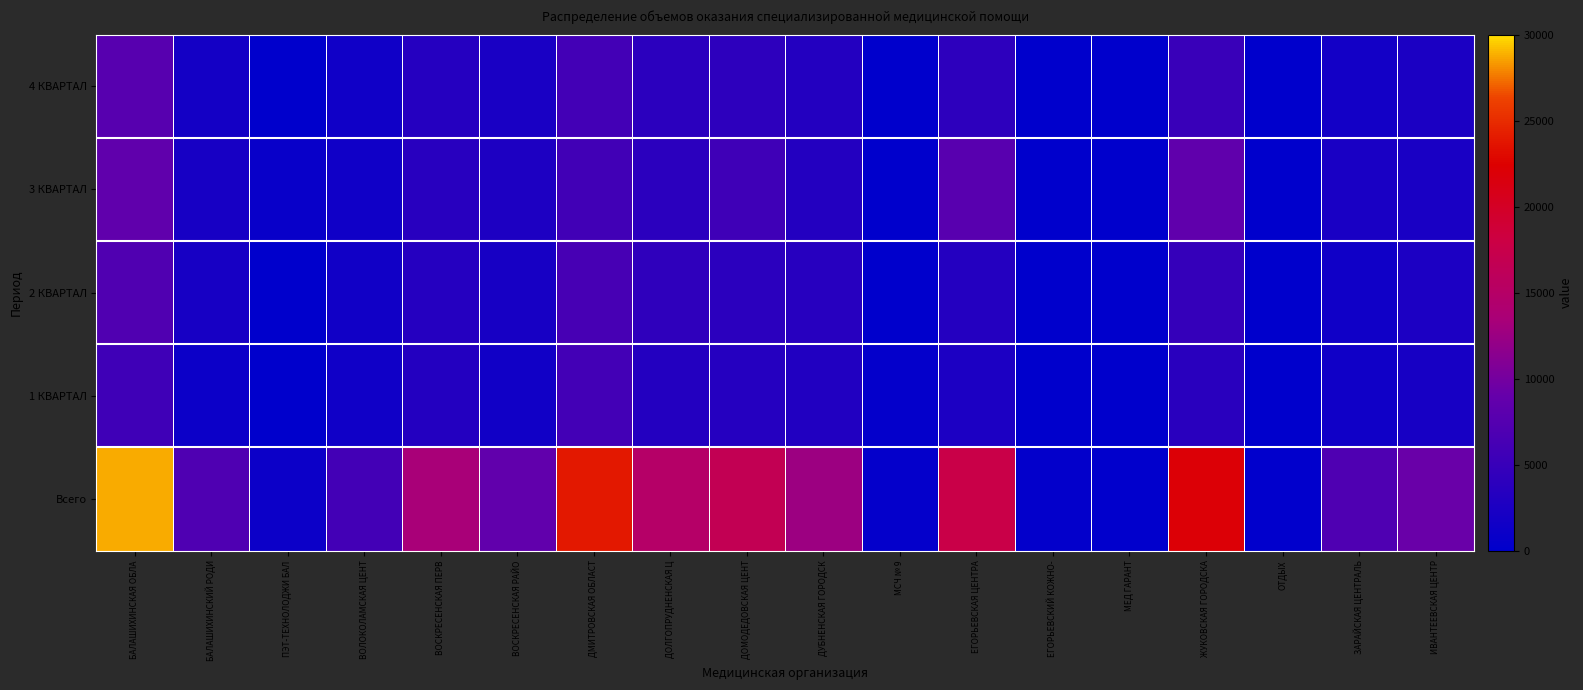

Reading left to right, extract all data points from this chart.

Всего: БАЛАШИХИНСКАЯ ОБЛА=28767	БАЛАШИХИНСКИЙ РОДИ=7015	ПЭТ-ТЕХНОЛОДЖИ БАЛ=1086	ВОЛОКОЛАМСКАЯ ЦЕНТ=5887	ВОСКРЕСЕНСКАЯ ПЕРВ=13383	ВОСКРЕСЕНСКАЯ РАЙО=8589	ДМИТРОВСКАЯ ОБЛАСТ=23808	ДОЛГОПРУДНЕНСКАЯ Ц=14934	ДОМОДЕДОВСКАЯ ЦЕНТ=16731	ДУБНЕНСКАЯ ГОРОДСК=12612	МСЧ № 9=423	ЕГОРЬЕВСКАЯ ЦЕНТРА=17659	ЕГОРЬЕВСКИЙ КОЖНО-=336	МЕД ГАРАНТ=145	ЖУКОВСКАЯ ГОРОДСКА=22065	ОТДЫХ=187	ЗАРАЙСКАЯ ЦЕНТРАЛЬ=6919	ИВАНТЕЕВСКАЯ ЦЕНТР=9204
1 КВАРТАЛ: БАЛАШИХИНСКАЯ ОБЛА=5604	БАЛАШИХИНСКИЙ РОДИ=1063	ПЭТ-ТЕХНОЛОДЖИ БАЛ=116	ВОЛОКОЛАМСКАЯ ЦЕНТ=1441	ВОСКРЕСЕНСКАЯ ПЕРВ=3071	ВОСКРЕСЕНСКАЯ РАЙО=1605	ДМИТРОВСКАЯ ОБЛАСТ=5869	ДОЛГОПРУДНЕНСКАЯ Ц=3059	ДОМОДЕДОВСКАЯ ЦЕНТ=3288	ДУБНЕНСКАЯ ГОРОДСК=2998	МСЧ № 9=423	ЕГОРЬЕВСКАЯ ЦЕНТРА=2483	ЕГОРЬЕВСКИЙ КОЖНО-=80	МЕД ГАРАНТ=16	ЖУКОВСКАЯ ГОРОДСКА=3721	ОТДЫХ=47	ЗАРАЙСКАЯ ЦЕНТРАЛЬ=1523	ИВАНТЕЕВСКАЯ ЦЕНТР=2014
2 КВАРТАЛ: БАЛАШИХИНСКАЯ ОБЛА=7068	БАЛАШИХИНСКИЙ РОДИ=2102	ПЭТ-ТЕХНОЛОДЖИ БАЛ=116	ВОЛОКОЛАМСКАЯ ЦЕНТ=1538	ВОСКРЕСЕНСКАЯ ПЕРВ=3342	ВОСКРЕСЕНСКАЯ РАЙО=2043	ДМИТРОВСКАЯ ОБЛАСТ=6247	ДОЛГОПРУДНЕНСКАЯ Ц=4187	ДОМОДЕДОВСКАЯ ЦЕНТ=3840	ДУБНЕНСКАЯ ГОРОДСК=3419	МСЧ № 9=0	ЕГОРЬЕВСКАЯ ЦЕНТРА=3272	ЕГОРЬЕВСКИЙ КОЖНО-=67	МЕД ГАРАНТ=6	ЖУКОВСКАЯ ГОРОДСКА=4748	ОТДЫХ=36	ЗАРАЙСКАЯ ЦЕНТРАЛЬ=1439	ИВАНТЕЕВСКАЯ ЦЕНТР=2509
3 КВАРТАЛ: БАЛАШИХИНСКАЯ ОБЛА=8460	БАЛАШИХИНСКИЙ РОДИ=2037	ПЭТ-ТЕХНОЛОДЖИ БАЛ=739	ВОЛОКОЛАМСКАЯ ЦЕНТ=1467	ВОСКРЕСЕНСКАЯ ПЕРВ=3628	ВОСКРЕСЕНСКАЯ РАЙО=2644	ДМИТРОВСКАЯ ОБЛАСТ=5762	ДОЛГОПРУДНЕНСКАЯ Ц=3852	ДОМОДЕДОВСКАЯ ЦЕНТ=5611	ДУБНЕНСКАЯ ГОРОДСК=3111	МСЧ № 9=0	ЕГОРЬЕВСКАЯ ЦЕНТРА=7820	ЕГОРЬЕВСКИЙ КОЖНО-=110	МЕД ГАРАНТ=104	ЖУКОВСКАЯ ГОРОДСКА=8463	ОТДЫХ=53	ЗАРАЙСКАЯ ЦЕНТРАЛЬ=2278	ИВАНТЕЕВСКАЯ ЦЕНТР=2306
4 КВАРТАЛ: БАЛАШИХИНСКАЯ ОБЛА=7635	БАЛАШИХИНСКИЙ РОДИ=1813	ПЭТ-ТЕХНОЛОДЖИ БАЛ=115	ВОЛОКОЛАМСКАЯ ЦЕНТ=1441	ВОСКРЕСЕНСКАЯ ПЕРВ=3342	ВОСКРЕСЕНСКАЯ РАЙО=2297	ДМИТРОВСКАЯ ОБЛАСТ=5930	ДОЛГОПРУДНЕНСКАЯ Ц=3836	ДОМОДЕДОВСКАЯ ЦЕНТ=3992	ДУБНЕНСКАЯ ГОРОДСК=3084	МСЧ № 9=0	ЕГОРЬЕВСКАЯ ЦЕНТРА=4084	ЕГОРЬЕВСКИЙ КОЖНО-=79	МЕД ГАРАНТ=19	ЖУКОВСКАЯ ГОРОДСКА=5133	ОТДЫХ=51	ЗАРАЙСКАЯ ЦЕНТРАЛЬ=1679	ИВАНТЕЕВСКАЯ ЦЕНТР=2375